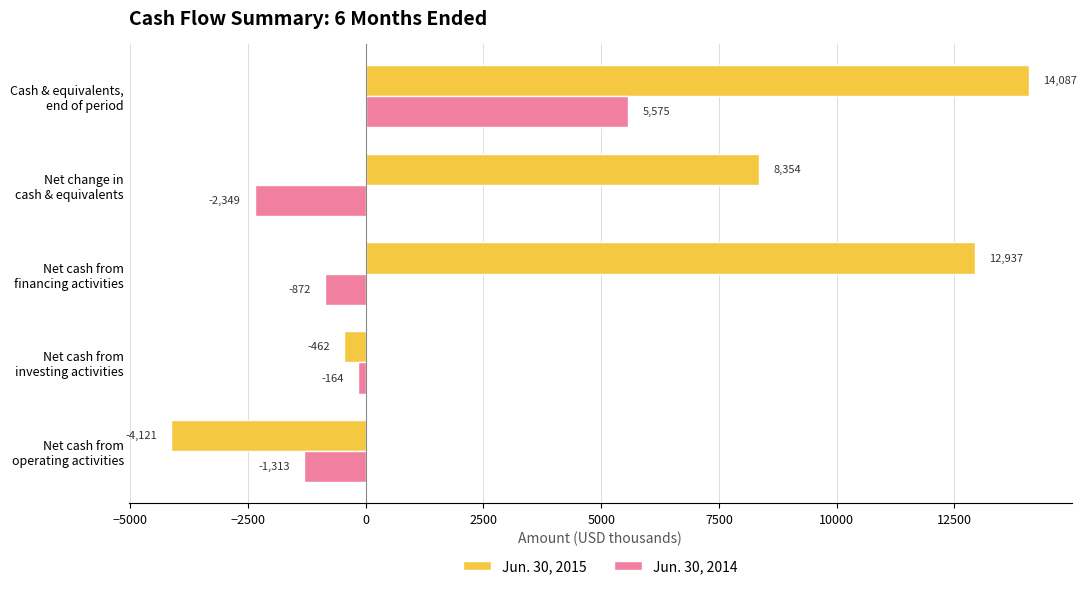

Which series has the largest range (max minus min)?

Jun. 30, 2015